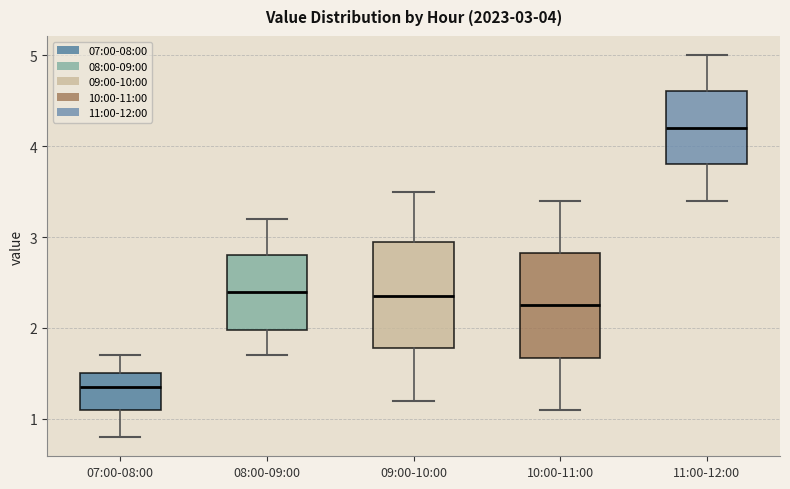

Which box has the highest median line?

11:00-12:00